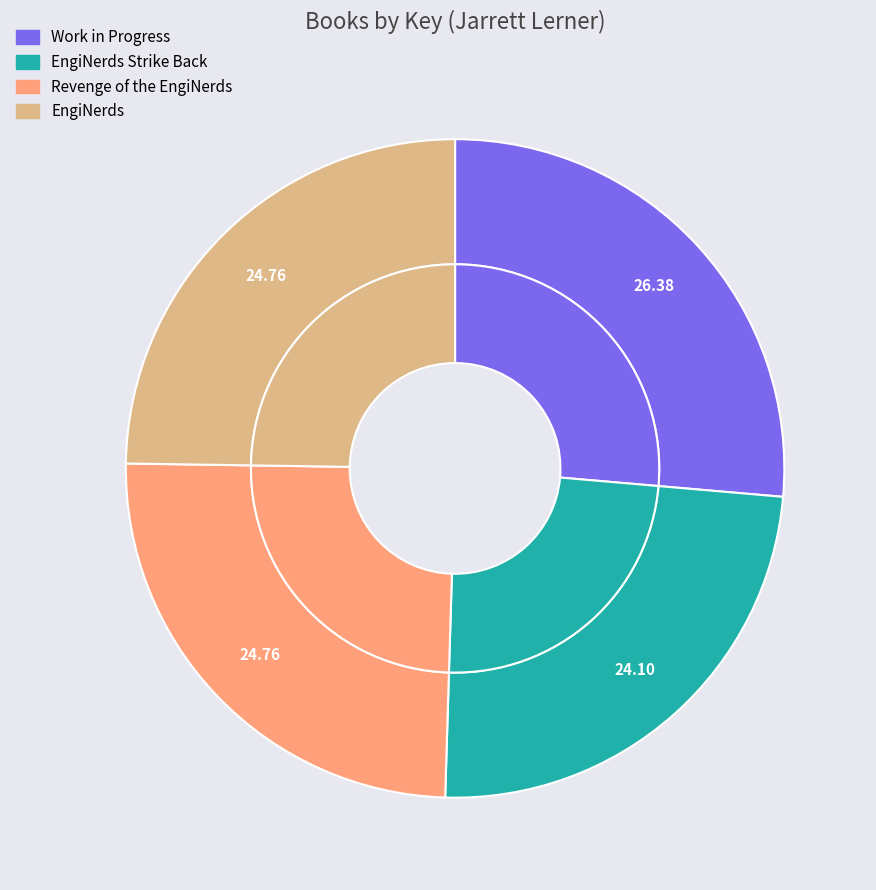

To the nearest percent, what is the difference between the largest and smallest slice percentages?

2%